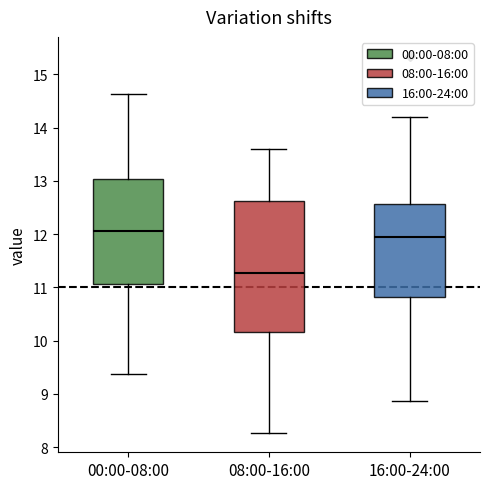

Where does the upper whisker of the box for 00:00-08:00 end on the y-axis? The values are not printed on the chart, so give them approximately, as read against the axis.

14.6